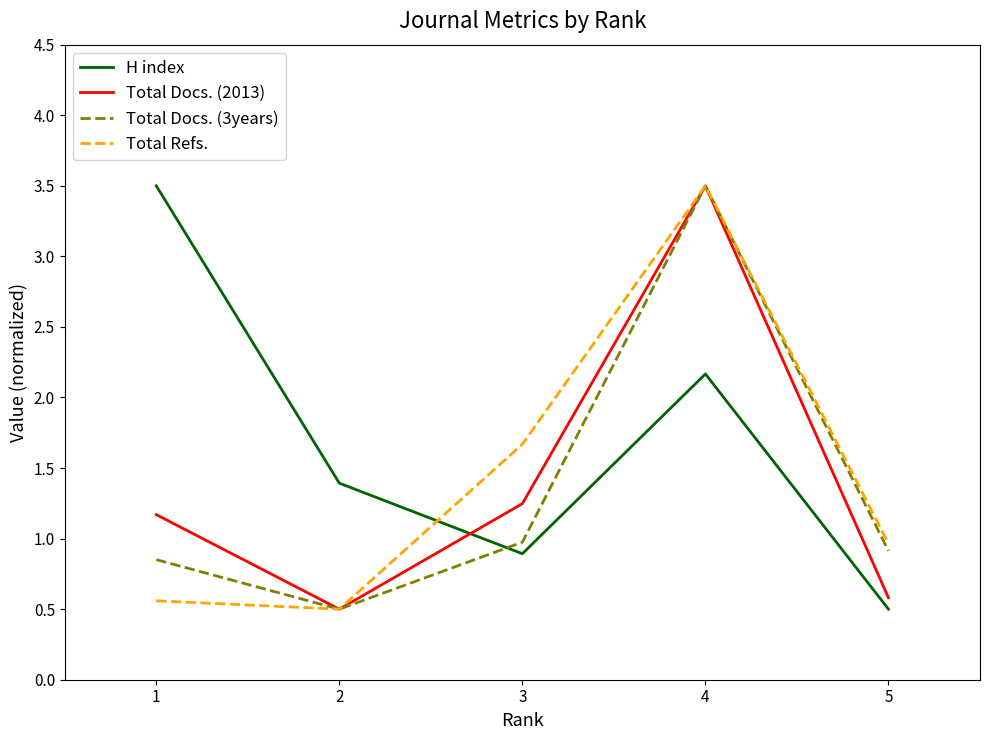

What is the difference between the Total Docs. (3years) values at 3 and 5?

0.1